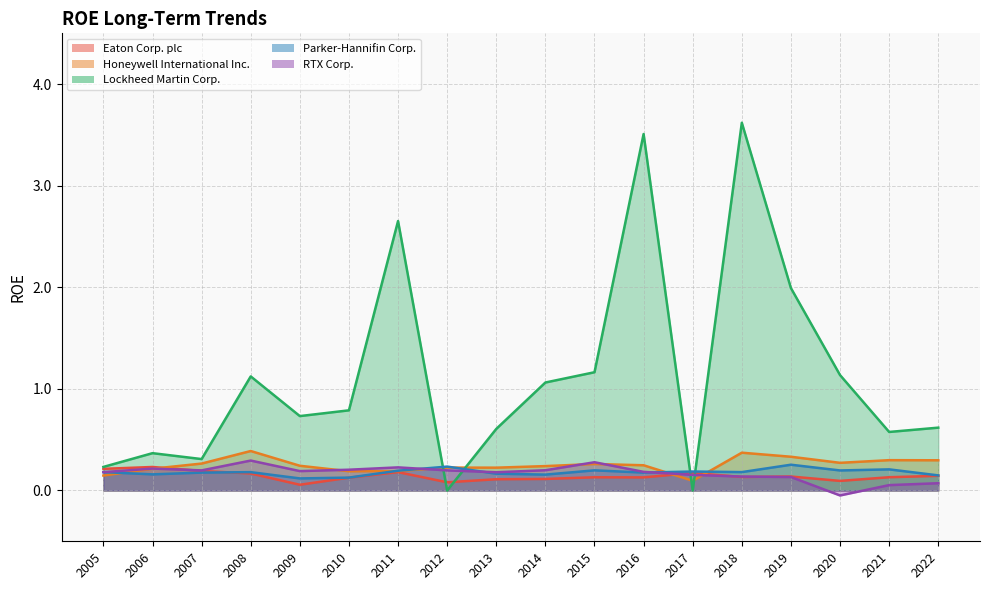

Reading left to right, extract all data points from this chart.

Eaton Corp. plc: 2005=0.2	2006=0.2	2007=0.2	2008=0.2	2009=0.1	2010=0.1	2011=0.2	2012=0.1	2013=0.1	2014=0.1	2015=0.1	2016=0.1	2017=0.2	2018=0.1	2019=0.1	2020=0.1	2021=0.1	2022=0.1
Honeywell International Inc.: 2005=0.1	2006=0.2	2007=0.3	2008=0.4	2009=0.2	2010=0.2	2011=0.2	2012=0.2	2013=0.2	2014=0.2	2015=0.3	2016=0.2	2017=0.1	2018=0.4	2019=0.3	2020=0.3	2021=0.3	2022=0.3
Lockheed Martin Corp.: 2005=0.2	2006=0.4	2007=0.3	2008=1.1	2009=0.7	2010=0.8	2011=2.7	2012=0.0	2013=0.6	2014=1.1	2015=1.2	2016=3.5	2017=0.0	2018=3.6	2019=2.0	2020=1.1	2021=0.6	2022=0.6
Parker-Hannifin Corp.: 2005=0.2	2006=0.2	2007=0.2	2008=0.2	2009=0.1	2010=0.1	2011=0.2	2012=0.2	2013=0.2	2014=0.2	2015=0.2	2016=0.2	2017=0.2	2018=0.2	2019=0.3	2020=0.2	2021=0.2	2022=0.1
RTX Corp.: 2005=0.2	2006=0.2	2007=0.2	2008=0.3	2009=0.2	2010=0.2	2011=0.2	2012=0.2	2013=0.2	2014=0.2	2015=0.3	2016=0.2	2017=0.2	2018=0.1	2019=0.1	2020=-0.0	2021=0.1	2022=0.1